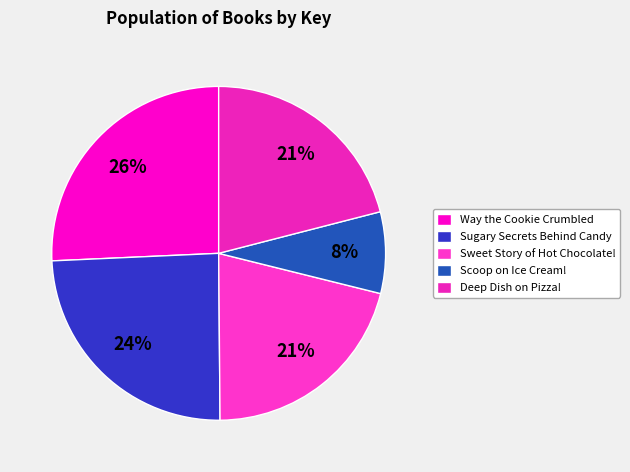

Is it true that Sugary Secrets Behind Candy is 32% of the pie?

False